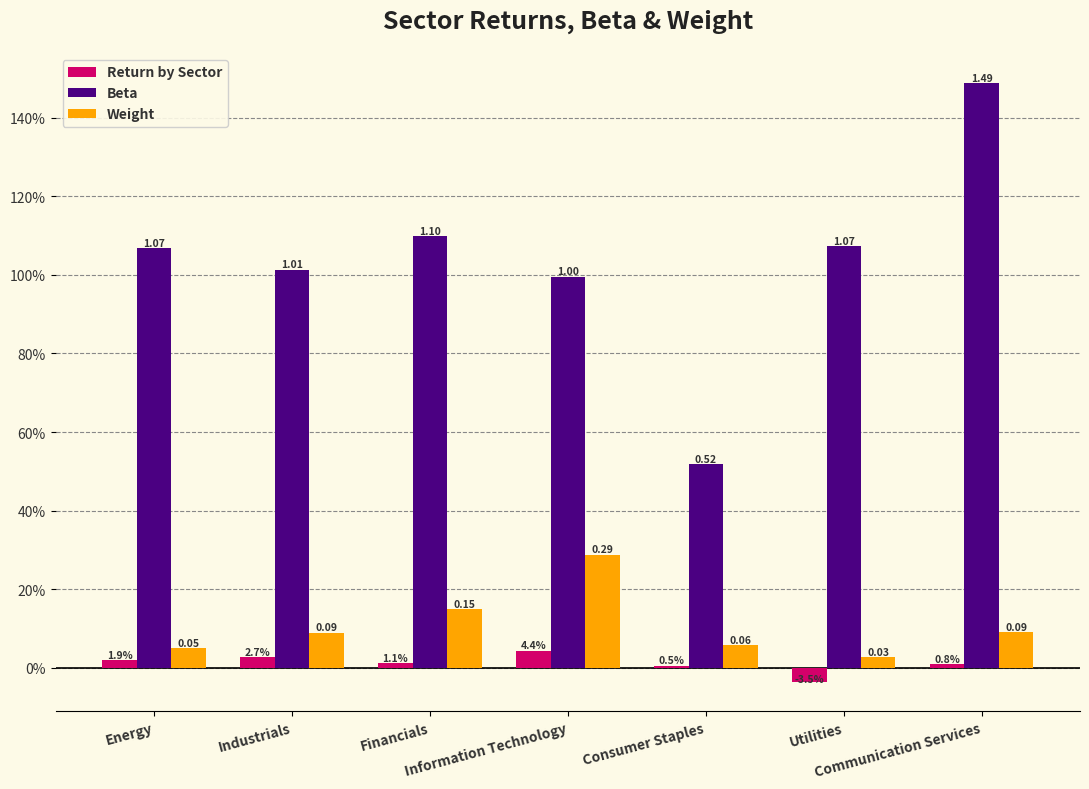

What is the difference between the maximum and minimum values in the Weight series?

0.3